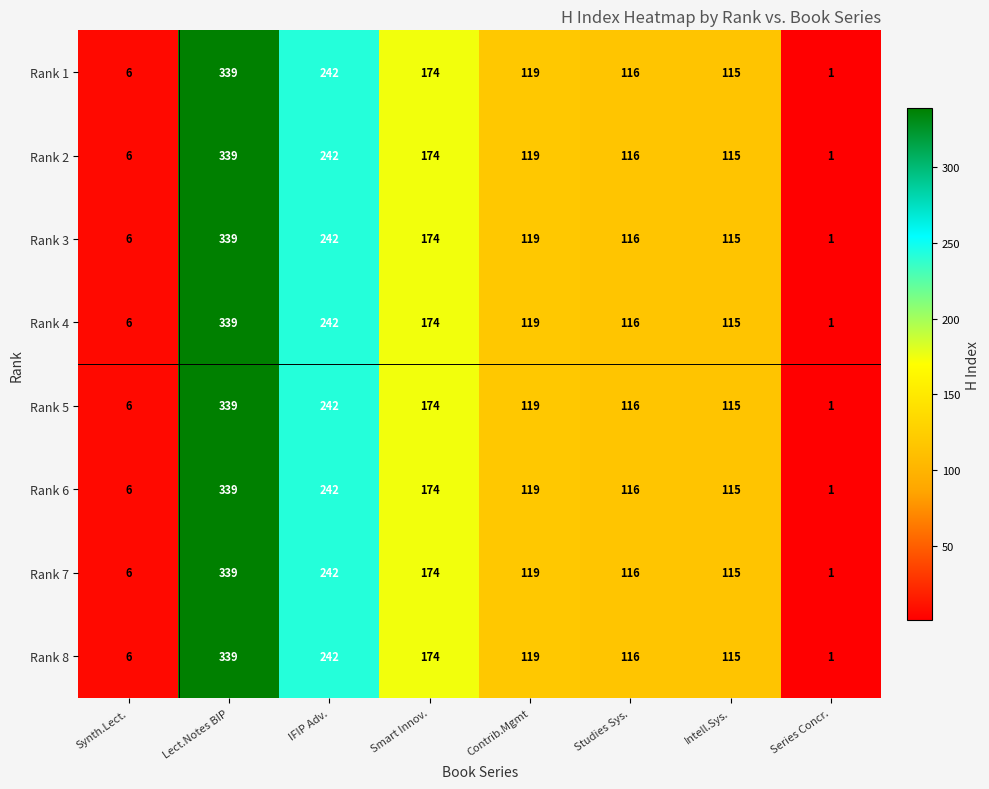

List the labels in order of Rank 6 value, smallest first.

Series Concr., Synth.Lect., Intell.Sys., Studies Sys., Contrib.Mgmt, Smart Innov., IFIP Adv., Lect.Notes BIP